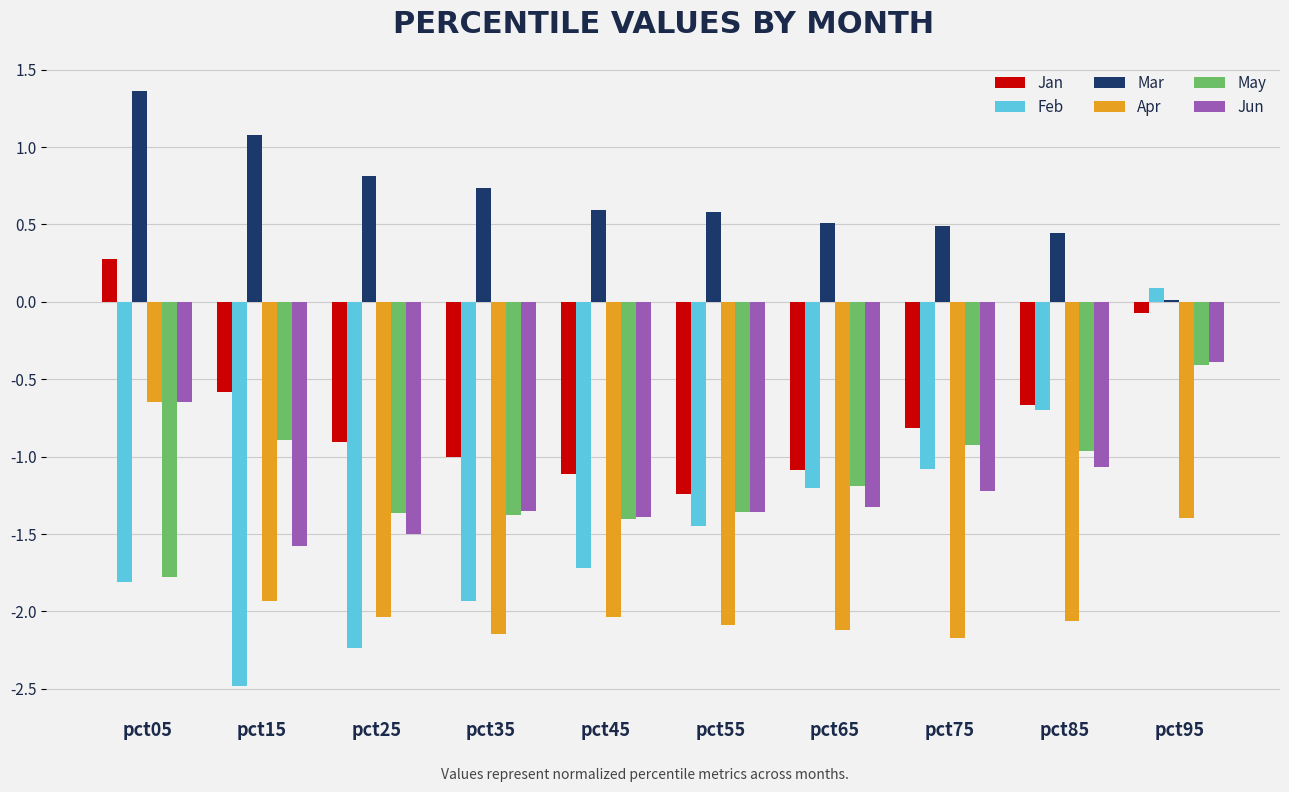

What is the difference between the Jun values at pct05 and pct95?

0.3